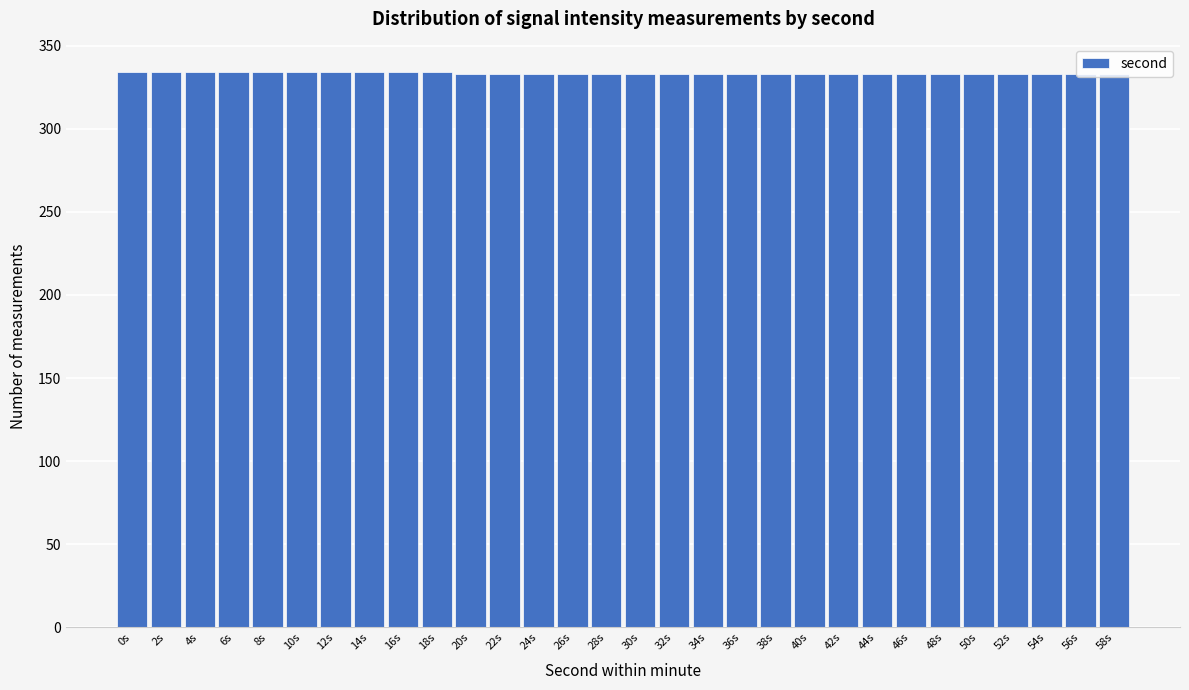

What is the value of the 21st bar from the left?

333